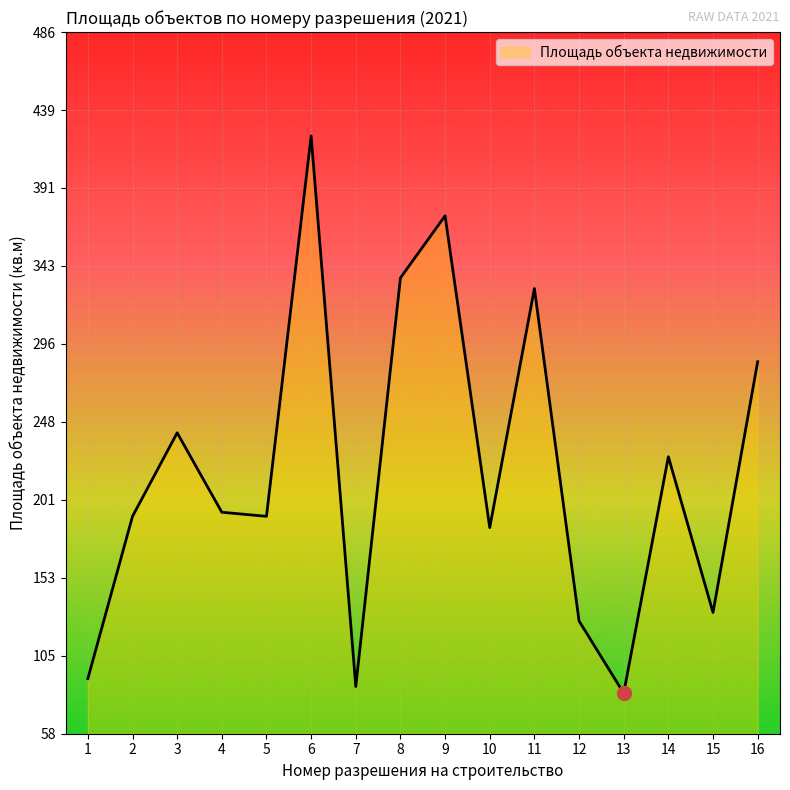

What is the change in value from 2 to 15?

-58.7